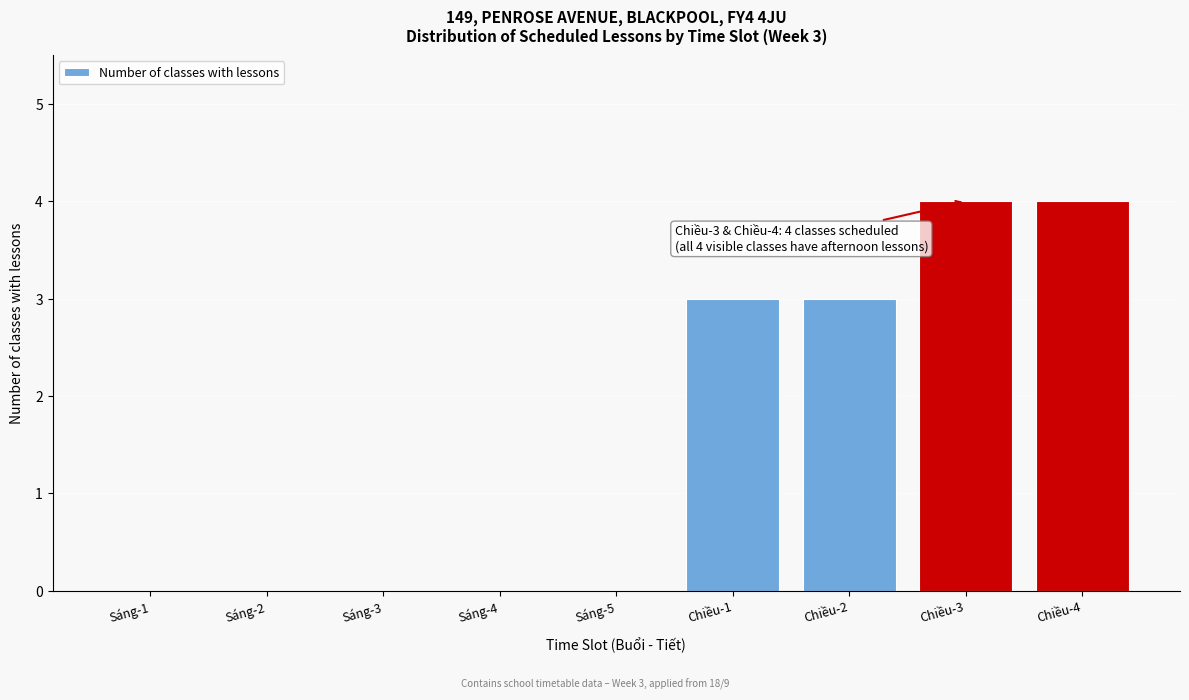

Reading left to right, what are all the values shown in this chart?

Sáng-1=0	Sáng-2=0	Sáng-3=0	Sáng-4=0	Sáng-5=0	Chiều-1=3	Chiều-2=3	Chiều-3=4	Chiều-4=4